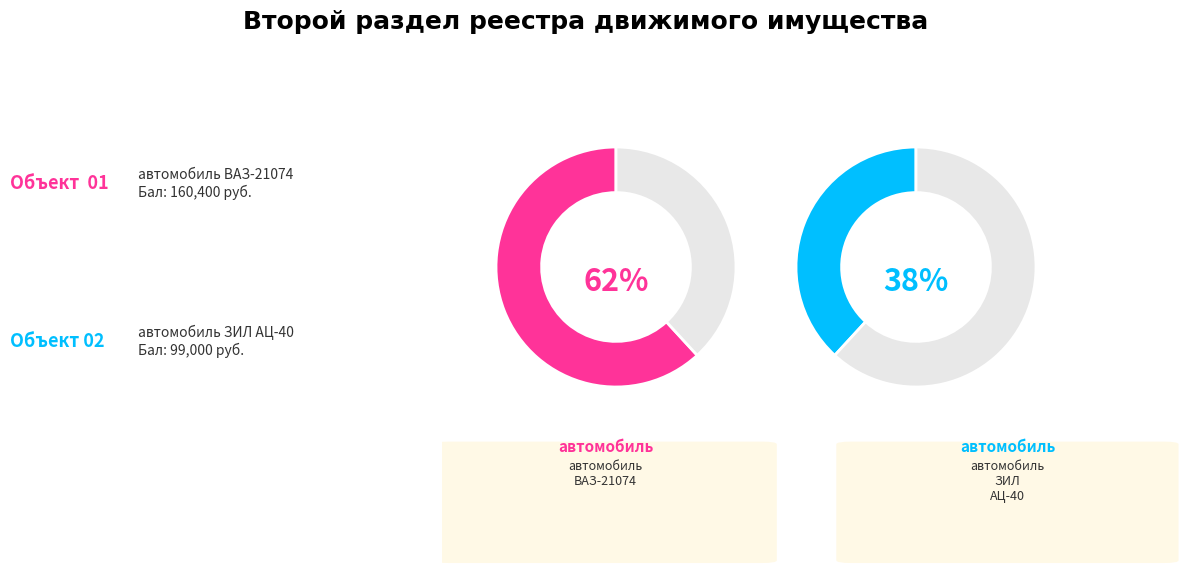

Rank the categories by value from lowest to highest.

автомобиль ЗИЛ АЦ-40, автомобиль ВАЗ-21074